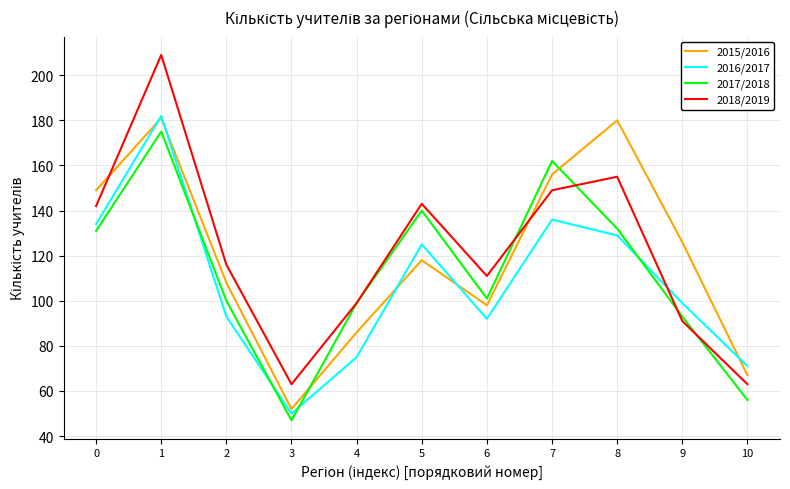

Does the chart display data point markers on the line(s)?

No